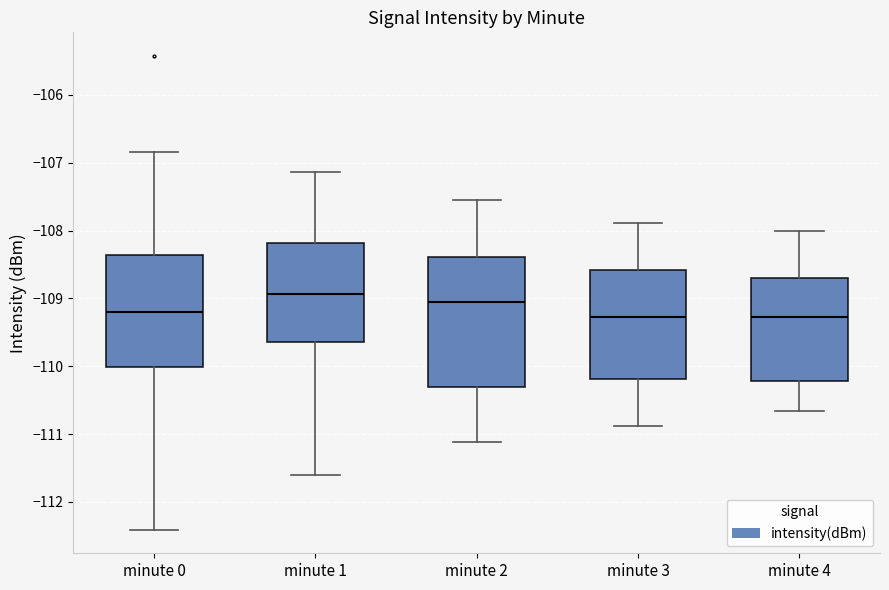

Reading left to right, read every box against the y-axis: the position of its median line, the range the box covers, and the ends of its whiskers. The values are not printed on the chart, so give them approximately, as read against the axis.

minute 0: median -109.2, box -110.0 to -108.4, whiskers -112.4 to -106.8
minute 1: median -108.9, box -109.6 to -108.2, whiskers -111.6 to -107.1
minute 2: median -109.1, box -110.3 to -108.4, whiskers -111.1 to -107.6
minute 3: median -109.3, box -110.2 to -108.6, whiskers -110.9 to -107.9
minute 4: median -109.3, box -110.2 to -108.7, whiskers -110.7 to -108.0